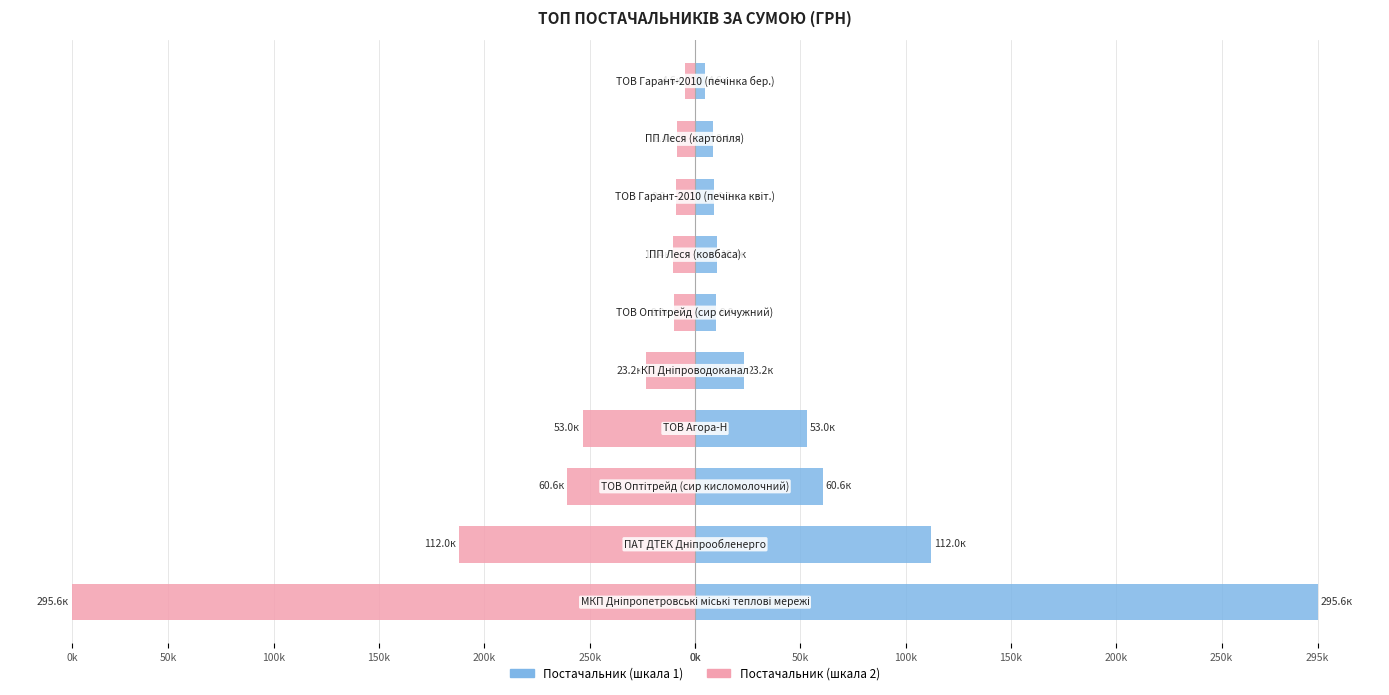

Reading left to right, extract all data points from this chart.

Сума (ліва шкала): 0k=295638.6	250k=111990.4	200k=60564.6	150k=53028.9	100k=23228.0	50k=9898.4	0k=10355.9	0k=9235.2	50k=8360.4	100k=4573.8
Сума (права шкала): 0k=-295638.6	250k=-111990.4	200k=-60564.6	150k=-53028.9	100k=-23228.0	50k=-9898.4	0k=-10355.9	0k=-9235.2	50k=-8360.4	100k=-4573.8